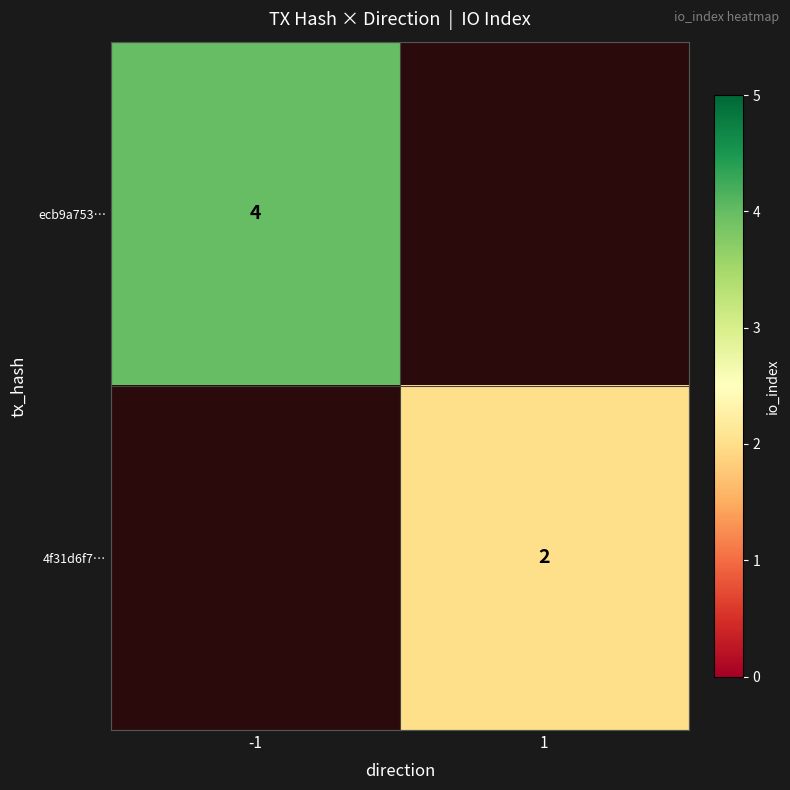

The value of 4f31d6f7… at 1 is 2. True or false?

True